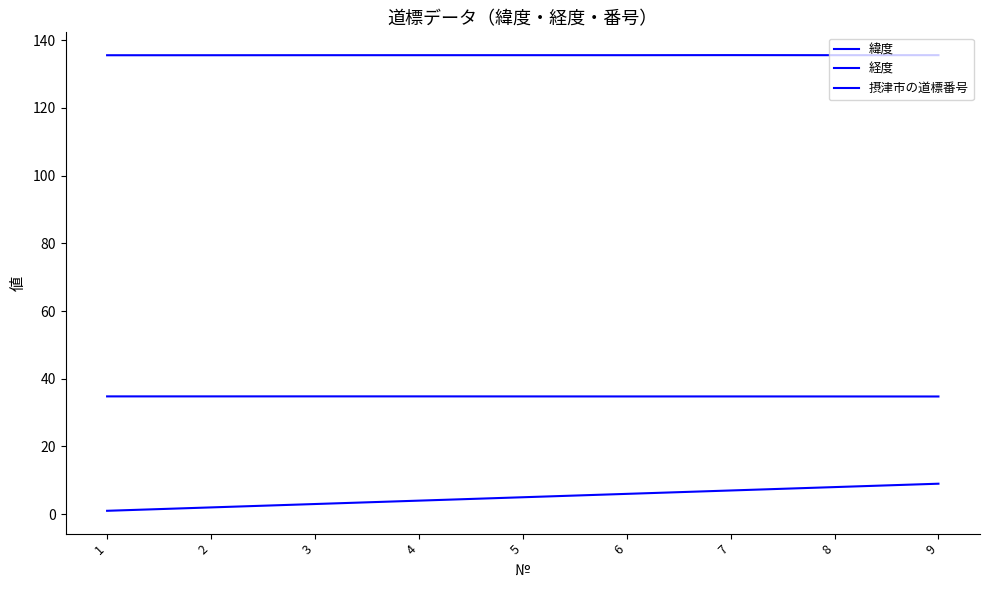

Is it true that 経度 equals 43.1 at 2?

False